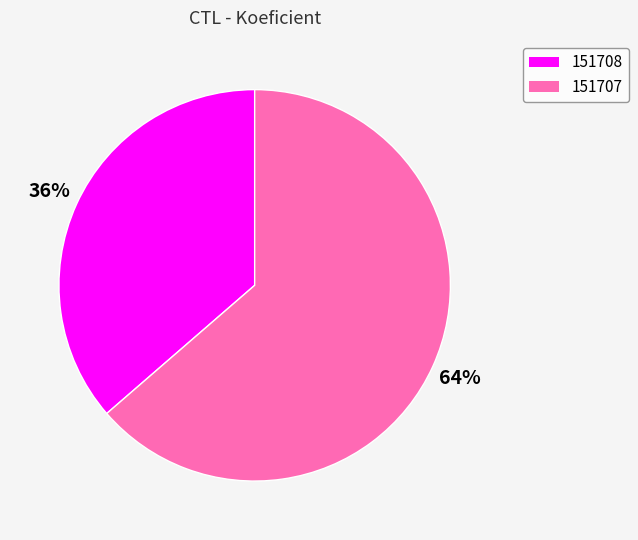

To the nearest percent, what is the average slice percentage?

50%